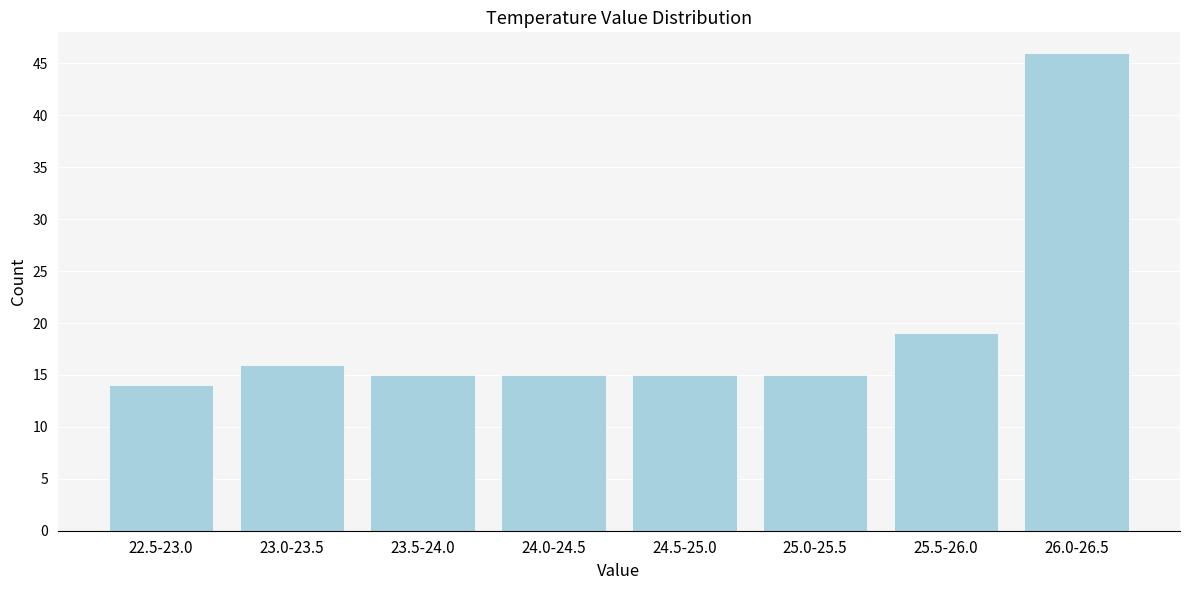

Reading left to right, extract all data points from this chart.

14	16	15	15	15	15	19	46